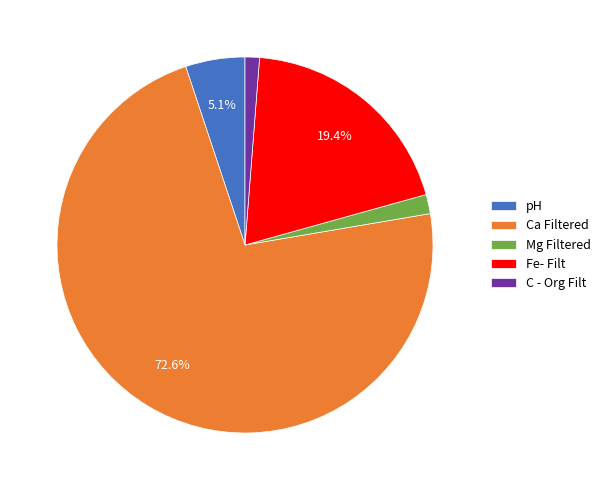

Is the sum of Fe- Filt and pH greater than half?

No